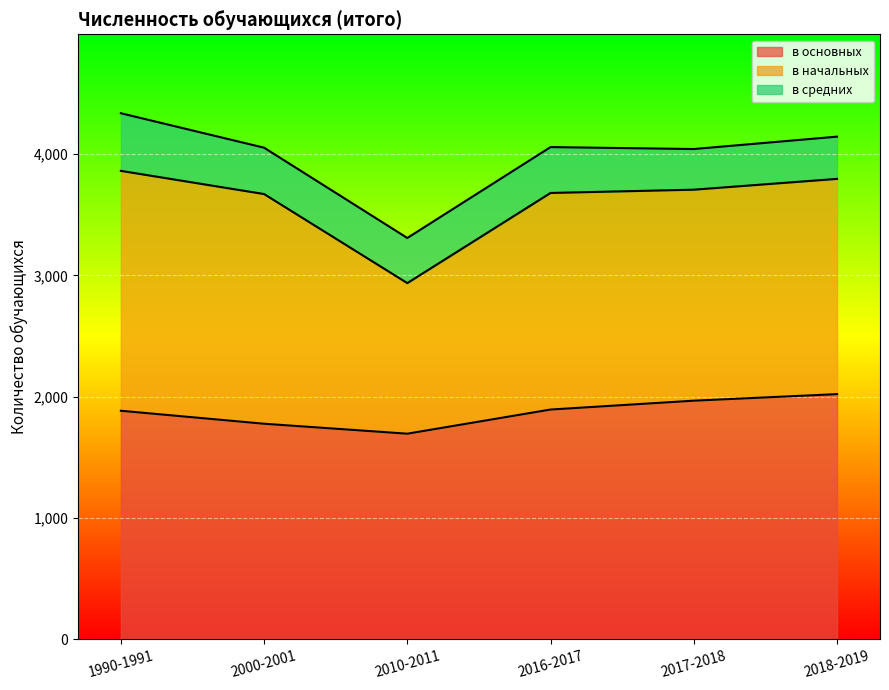

List the series in order of their peak value, highest first.

в основных, в начальных, в средних